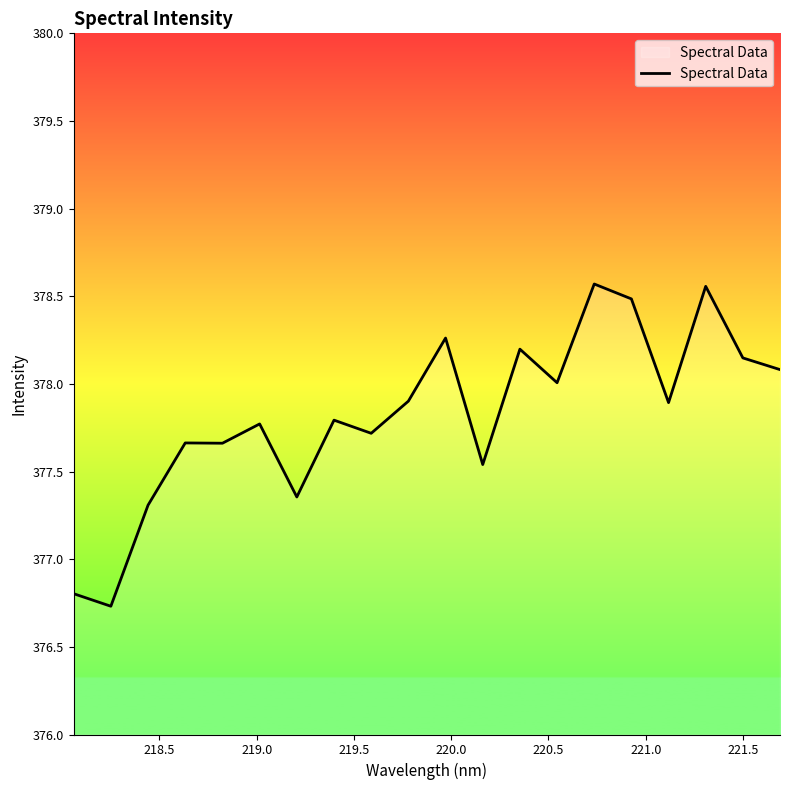

What is the minimum value shown in the chart?

376.7